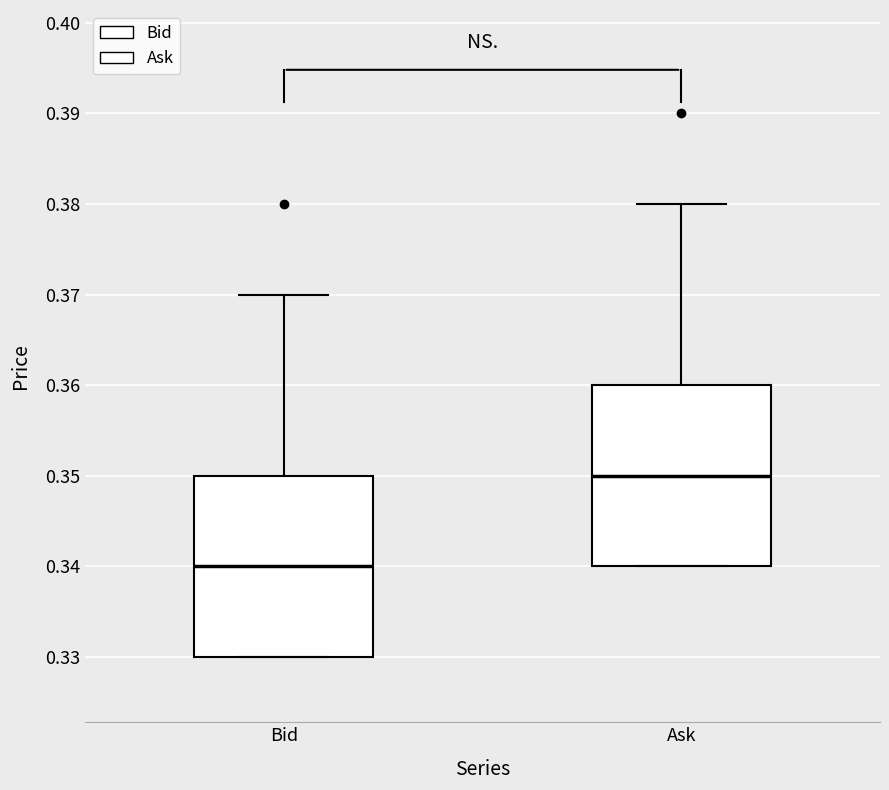

Reading left to right, transcribe this box plot: for each box, give where its median line is, the range the box spans, and where its two whiskers end, as read against the y-axis. The values are not printed on the chart, so give them approximately, as read against the axis.

Bid: median 0.34, box 0.33 to 0.35, whiskers 0.33 to 0.37
Ask: median 0.35, box 0.34 to 0.36, whiskers 0.34 to 0.38